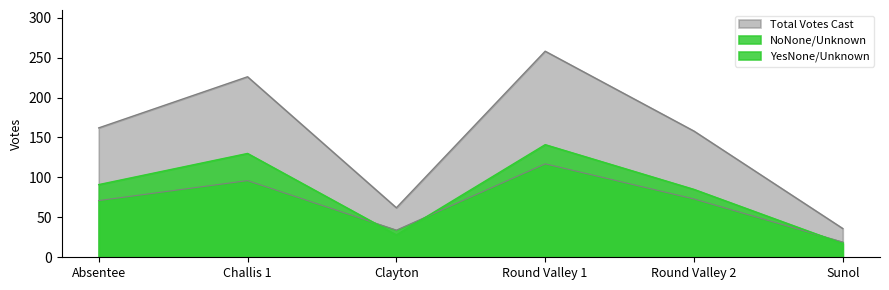

Does the chart display data point markers on the line(s)?

No